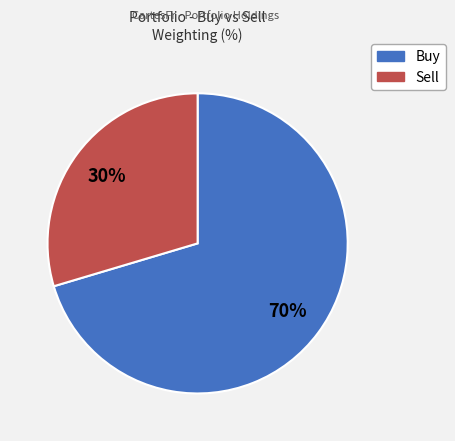

Does any single category account for the majority?

Yes